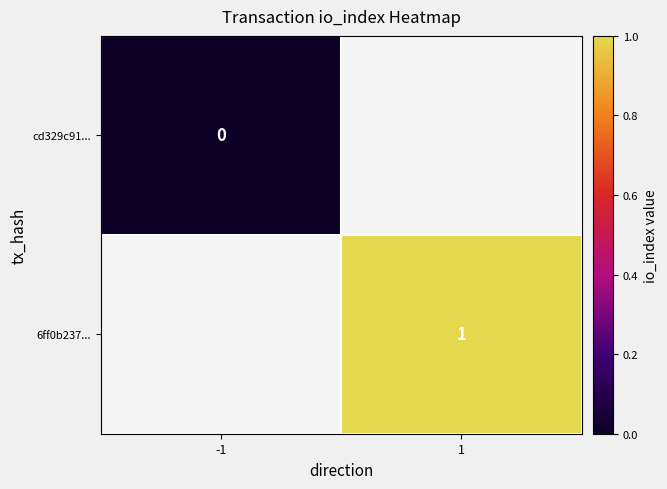

Is it true that 6ff0b237... equals 2 at 1?

False